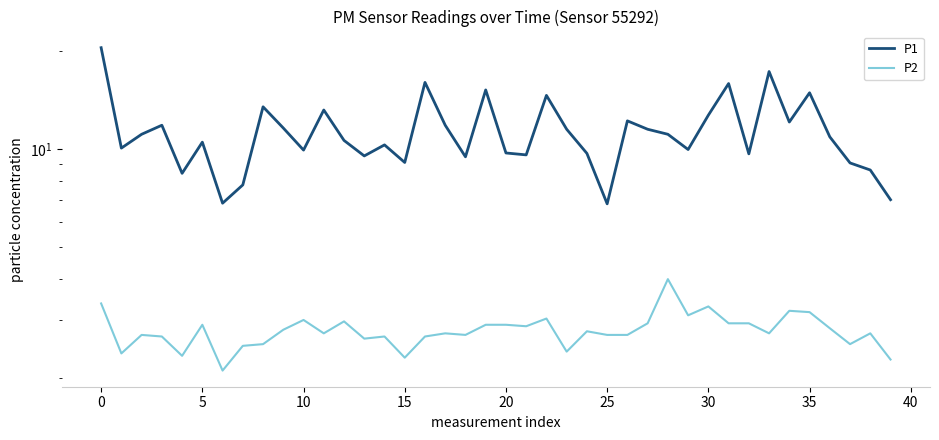

How many interior local peaks does the P2 series have?

12